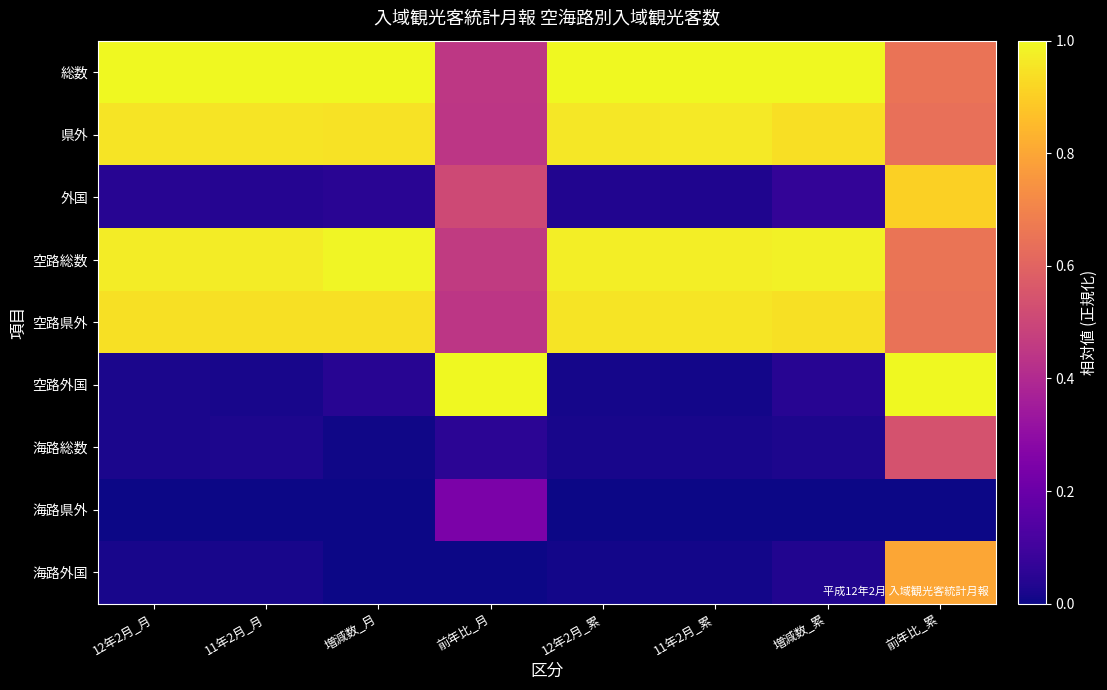

Reading right to left, extract all data points from this chart.

総数: 前年比_累=0.7	増減数_累=1.0	11年2月_累=1.0	12年2月_累=1.0	前年比_月=0.4	増減数_月=1.0	11年2月_月=1.0	12年2月_月=1.0
県外: 前年比_累=0.6	増減数_累=0.9	11年2月_累=1.0	12年2月_累=1.0	前年比_月=0.4	増減数_月=0.9	11年2月_月=1.0	12年2月_月=1.0
外国: 前年比_累=0.9	増減数_累=0.1	11年2月_累=0.0	12年2月_累=0.0	前年比_月=0.5	増減数_月=0.0	11年2月_月=0.0	12年2月_月=0.0
空路総数: 前年比_累=0.7	増減数_累=1.0	11年2月_累=1.0	12年2月_累=1.0	前年比_月=0.5	増減数_月=1.0	11年2月_月=1.0	12年2月_月=1.0
空路県外: 前年比_累=0.6	増減数_累=0.9	11年2月_累=1.0	12年2月_累=1.0	前年比_月=0.4	増減数_月=0.9	11年2月_月=0.9	12年2月_月=0.9
空路外国: 前年比_累=1.0	増減数_累=0.0	11年2月_累=0.0	12年2月_累=0.0	前年比_月=1.0	増減数_月=0.0	11年2月_月=0.0	12年2月_月=0.0
海路総数: 前年比_累=0.5	増減数_累=0.0	11年2月_累=0.0	12年2月_累=0.0	前年比_月=0.1	増減数_月=0.0	11年2月_月=0.0	12年2月_月=0.0
海路県外: 前年比_累=0.0	増減数_累=0.0	11年2月_累=0.0	12年2月_累=0.0	前年比_月=0.2	増減数_月=0.0	11年2月_月=0.0	12年2月_月=0.0
海路外国: 前年比_累=0.8	増減数_累=0.0	11年2月_累=0.0	12年2月_累=0.0	前年比_月=0.0	増減数_月=0.0	11年2月_月=0.0	12年2月_月=0.0